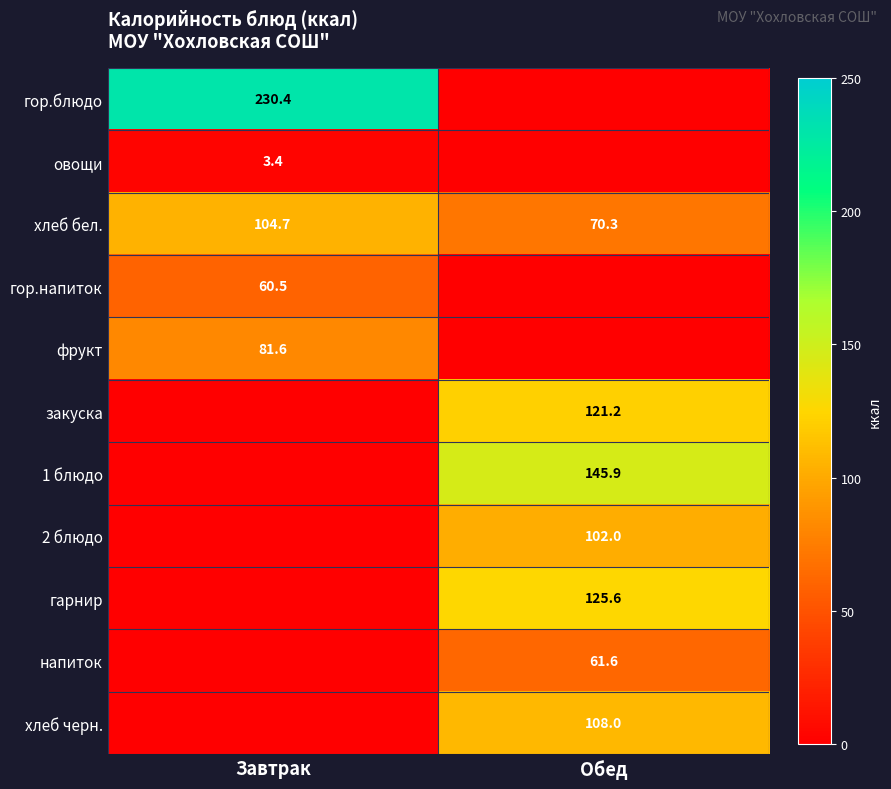

At how many categories does at least one series exceed 30?

2